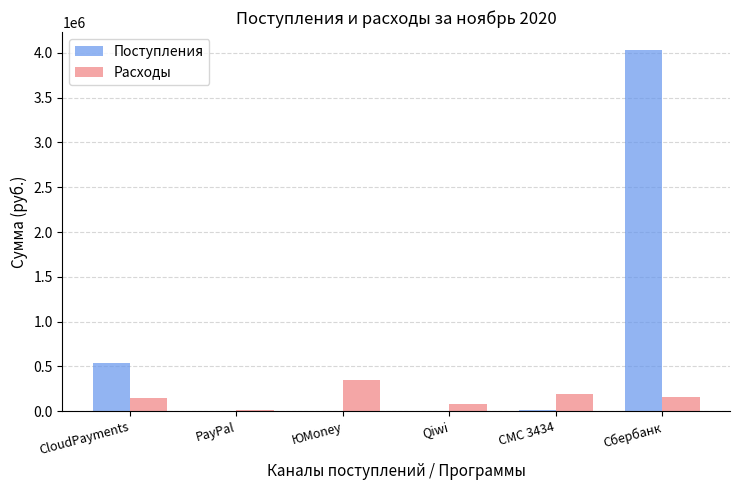

Is it true that Расходы equals 349988.2 at ЮMoney?

True